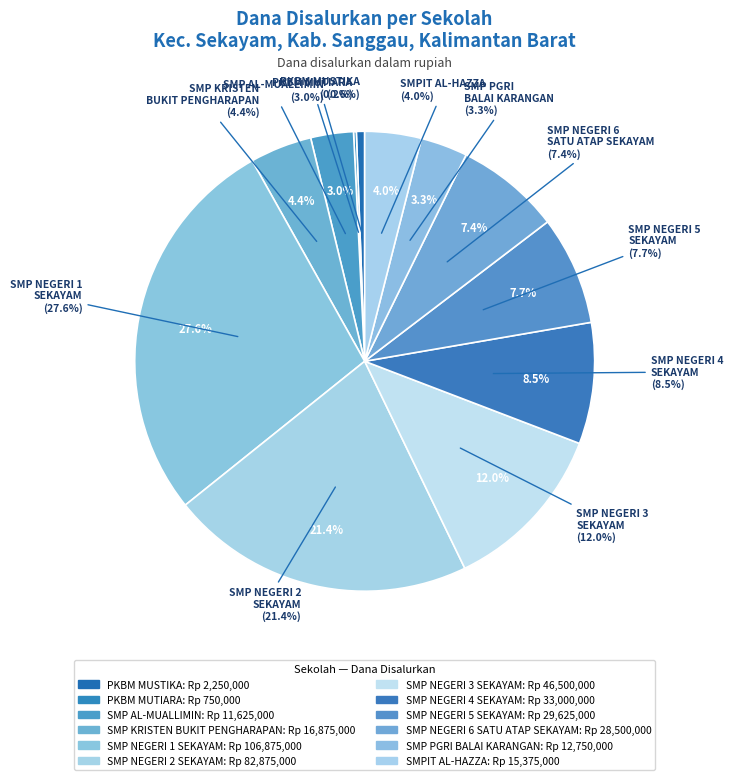

Do SMP PGRI BALAI KARANGAN and SMP NEGERI 4 SEKAYAM together represent more than half of the pie?

No